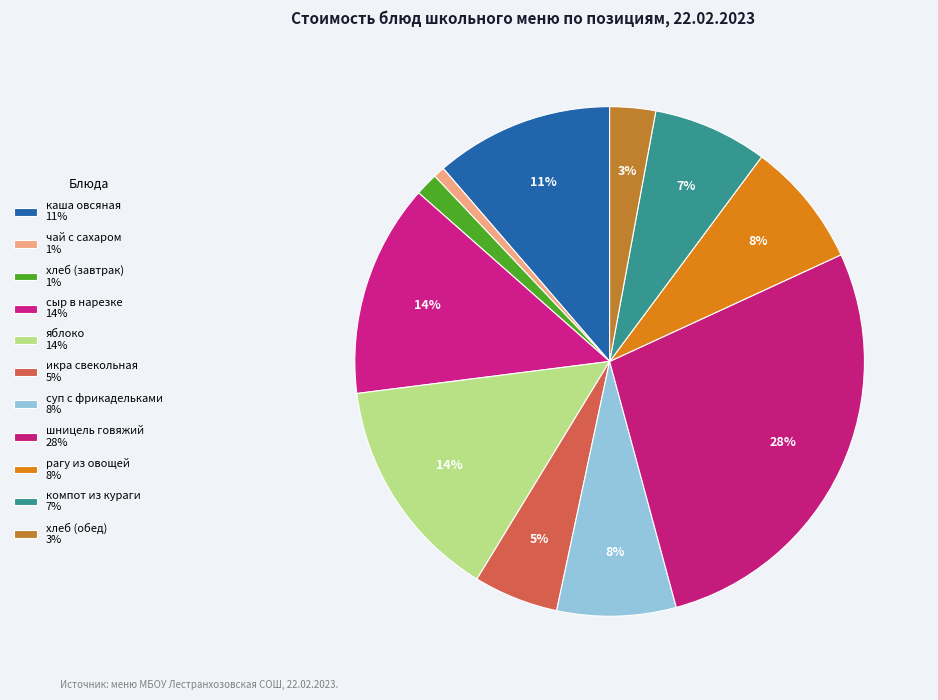

Count the number of slices in the pie.

11